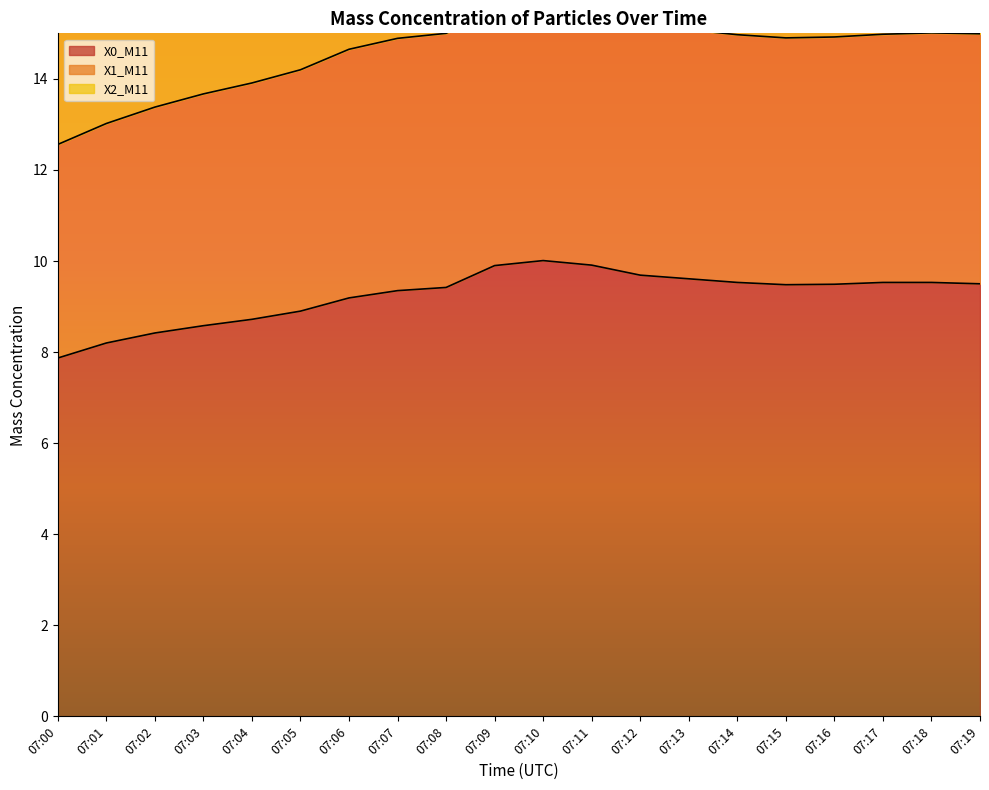

What is the sum of all X0_M11 values?

184.8